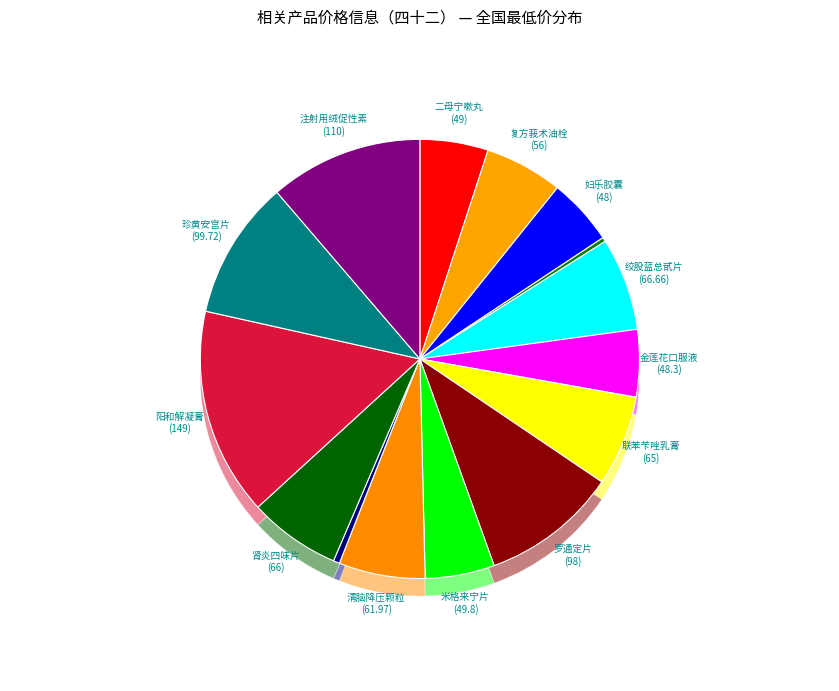

Rank the categories by value from lowest to highest.

干酵母片, 青霉素V钾片, 妇乐胶囊, 金莲花口服液, 二母宁嗽丸, 米格来宁片, 复方莪术油栓, 清脑降压颗粒, 联苯苄唑乳膏, 肾炎四味片, 绞股蓝总甙片, 罗通定片, 珍黄安宫片, 注射用绒促性素, 阳和解凝膏